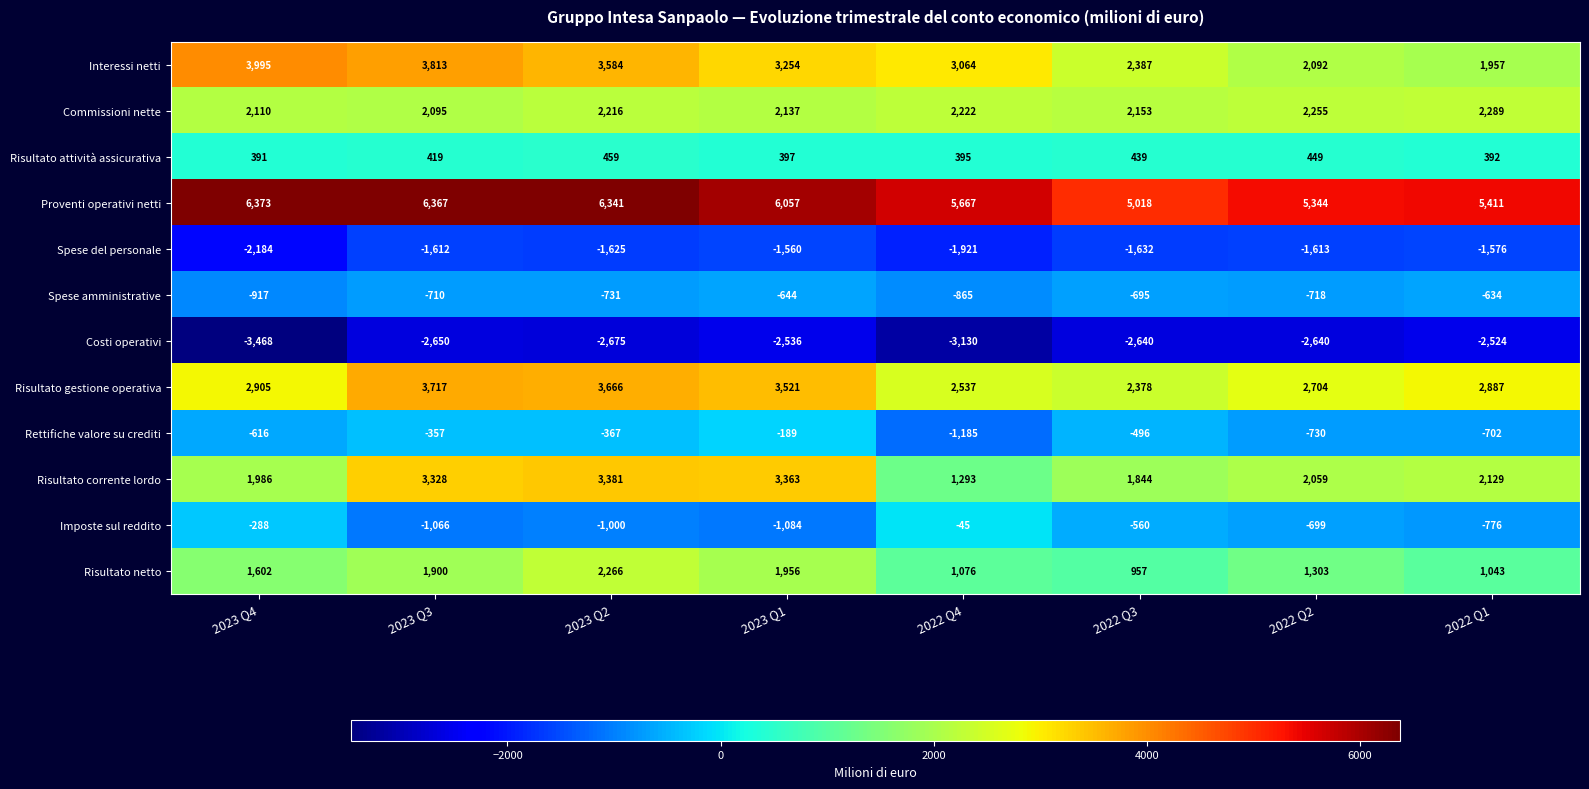

What is the greatest value displayed?

6373